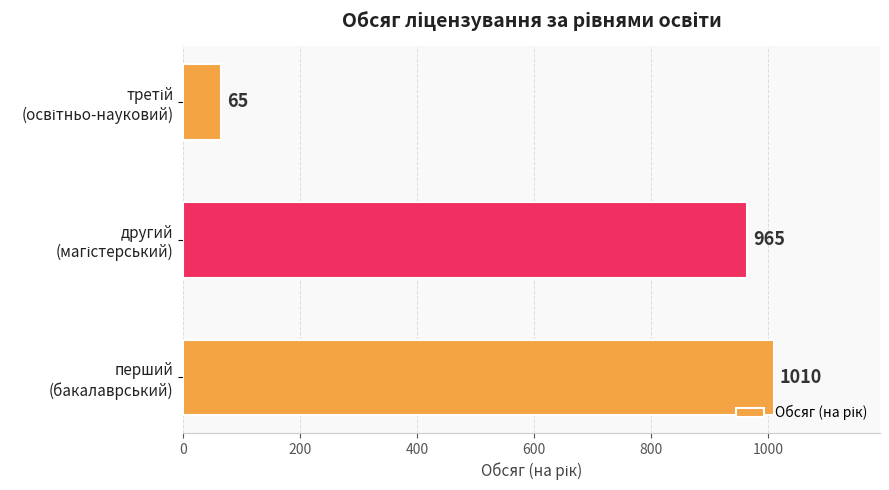

What is the average value?

680